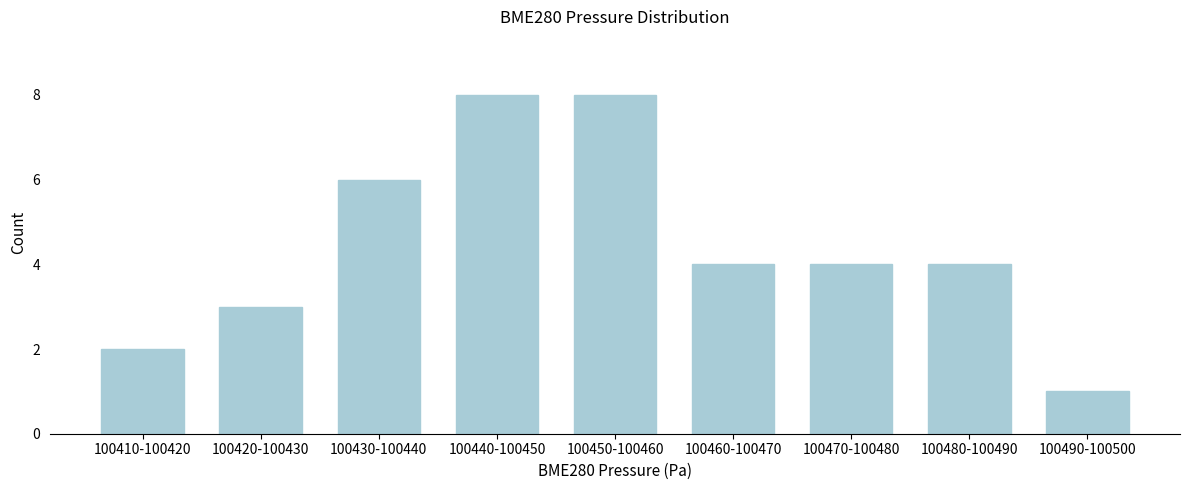

Reading right to left, transcribe all the data shown in this chart.

100490-100500=1	100480-100490=4	100470-100480=4	100460-100470=4	100450-100460=8	100440-100450=8	100430-100440=6	100420-100430=3	100410-100420=2